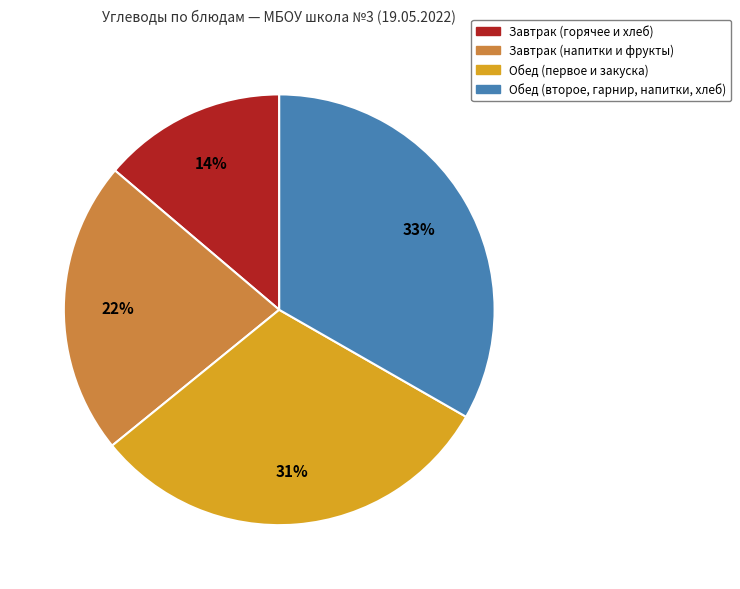

True or false: Обед (первое и закуска) accounts for 41% of the total.

False